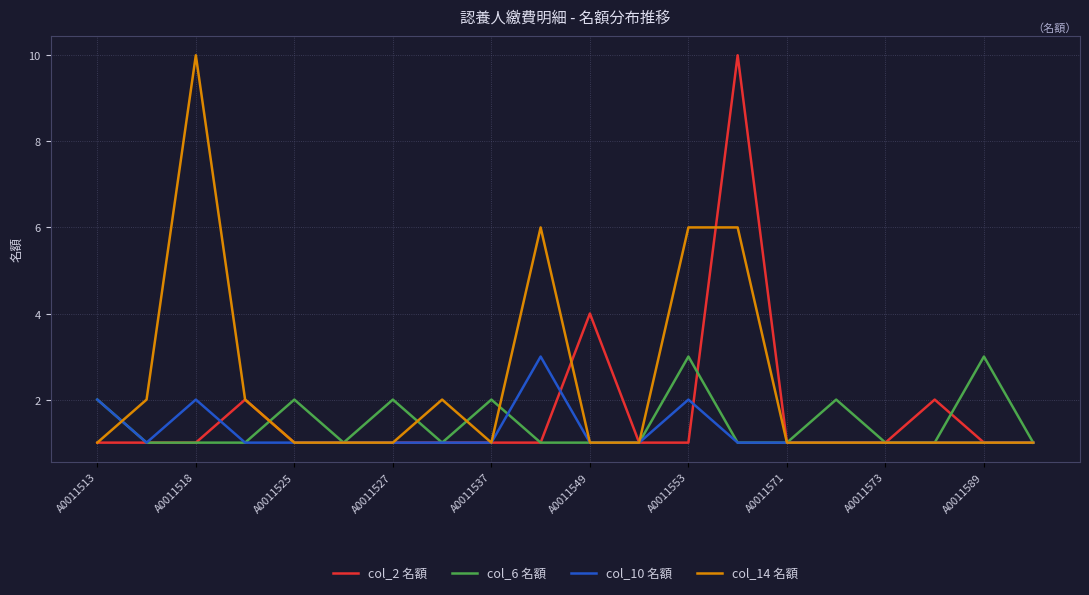

How many col_14 名額 values are between 1 and 2?

16